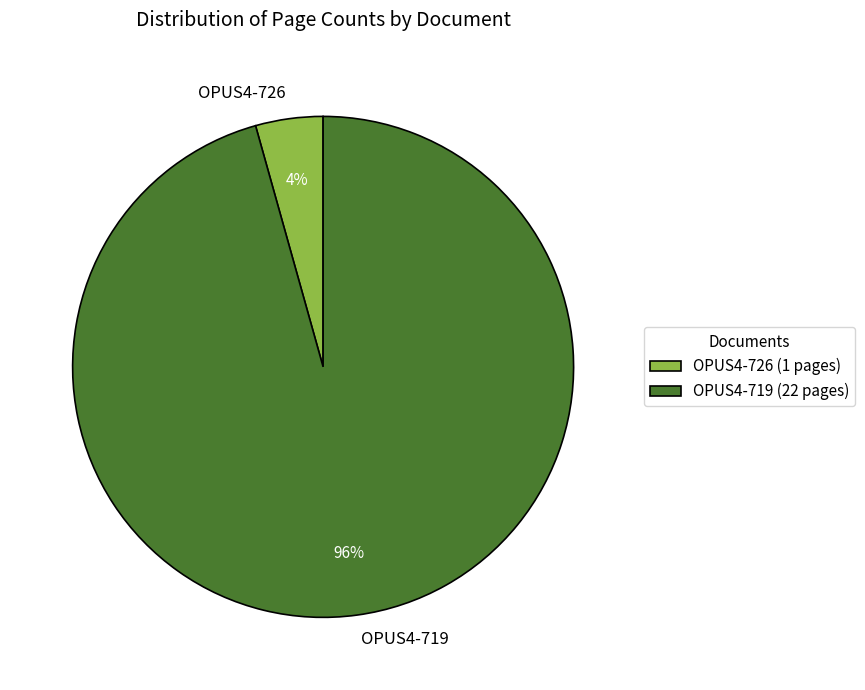

Which category has the biggest portion of the pie?

OPUS4-719